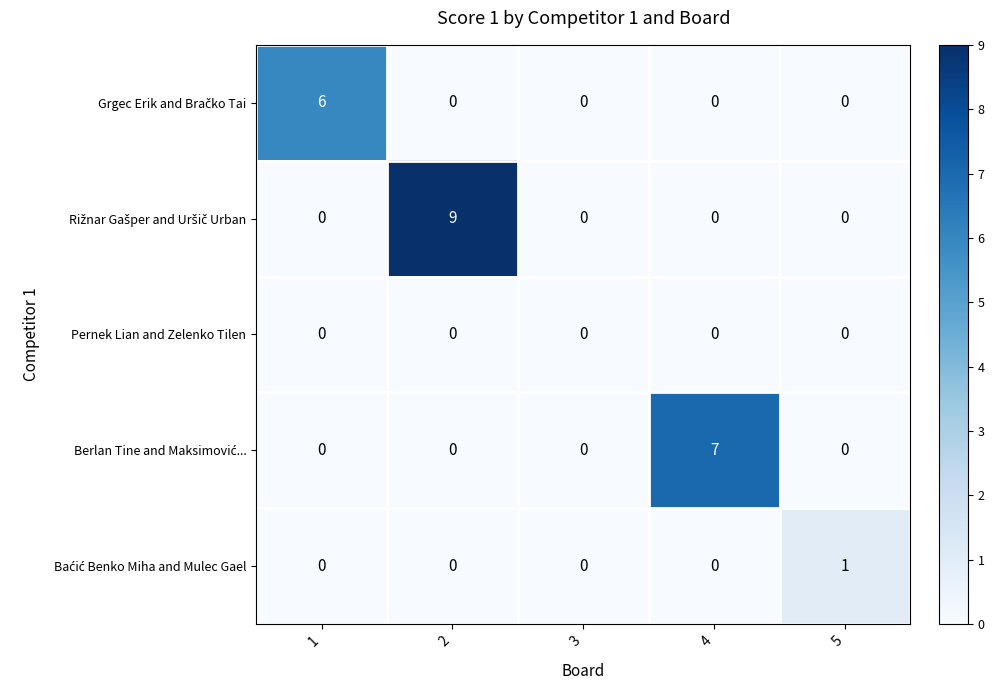

What is the total value across all series at 4?

7